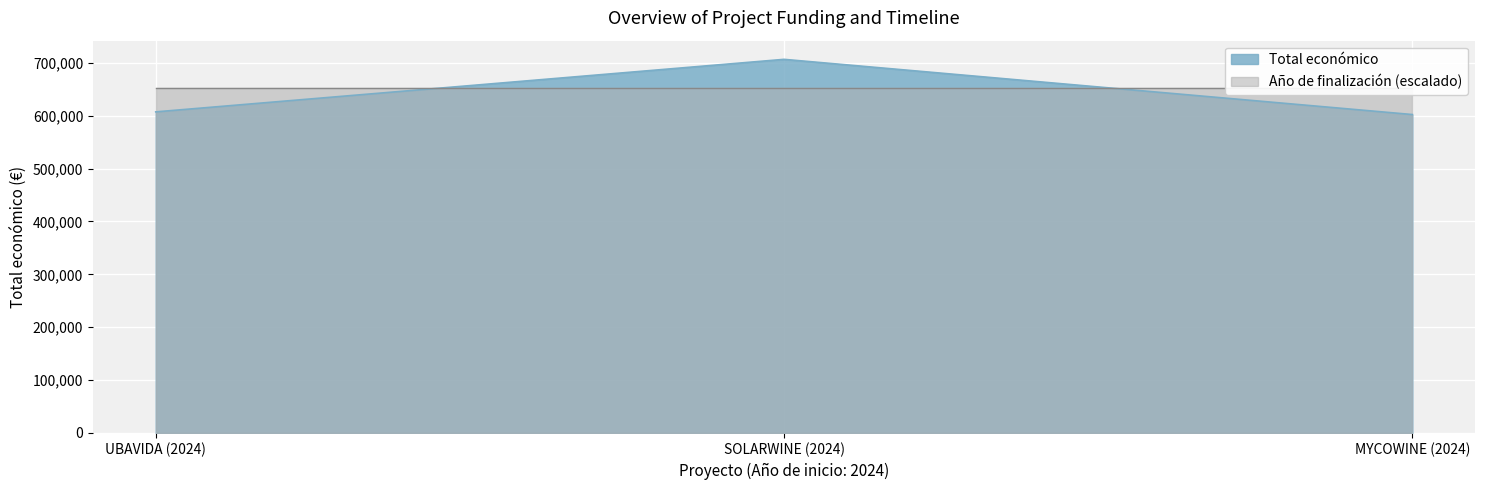

What is the greatest value displayed?

706697.0